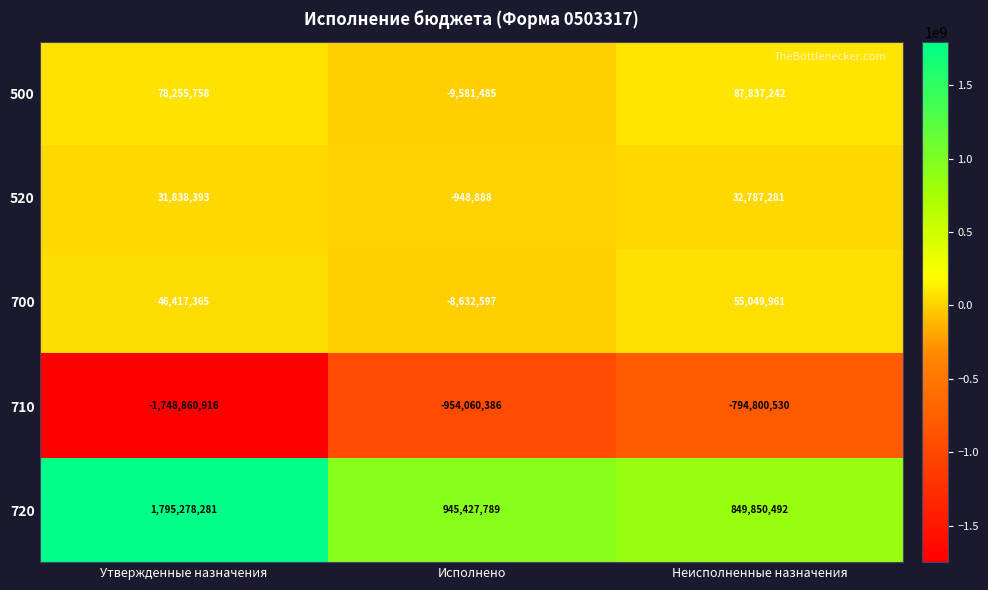

Reading left to right, list all the values displayed in this chart.

500: 78255758	-9581485	87837242
520: 31838393	-948888	32787281
700: 46417365	-8632597	55049961
710: -1748860916	-954060386	-794800530
720: 1795278281	945427789	849850492